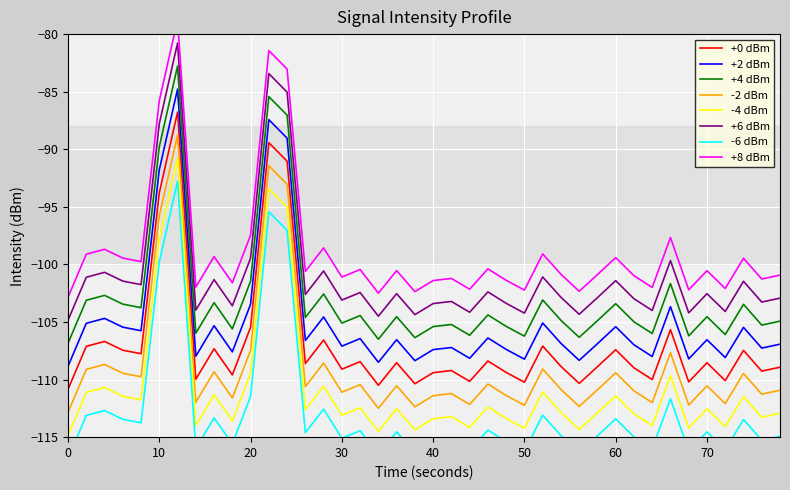

The +6 dBm series shows -163.3 at 30. True or false?

False